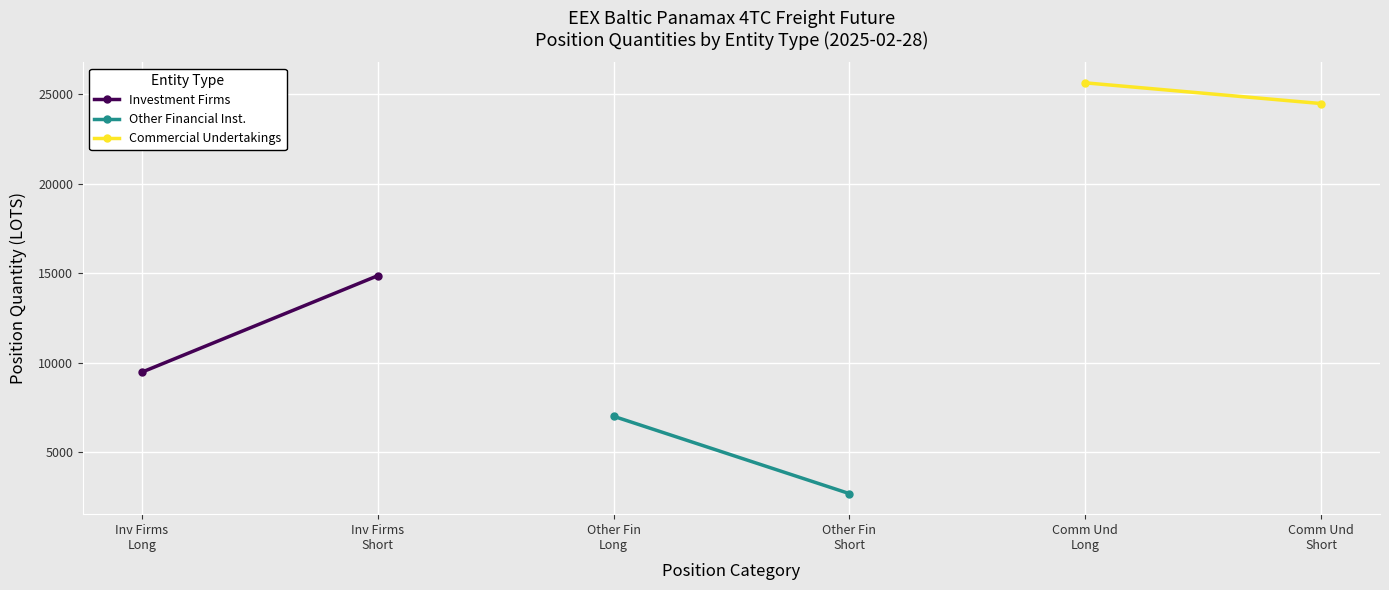

The Investment Firms series shows 10163.0 at Inv Firms
Short. True or false?

False